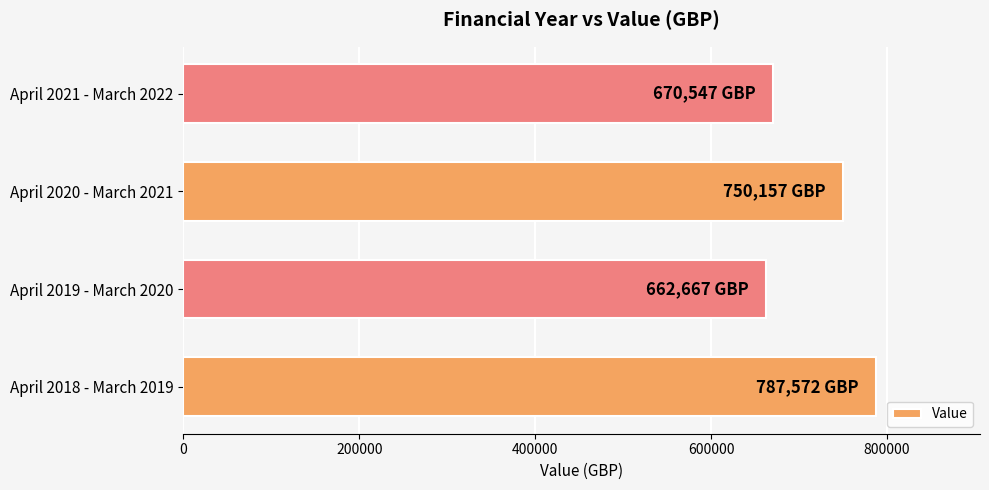

Rank the categories by value from lowest to highest.

April 2019 - March 2020, April 2021 - March 2022, April 2020 - March 2021, April 2018 - March 2019